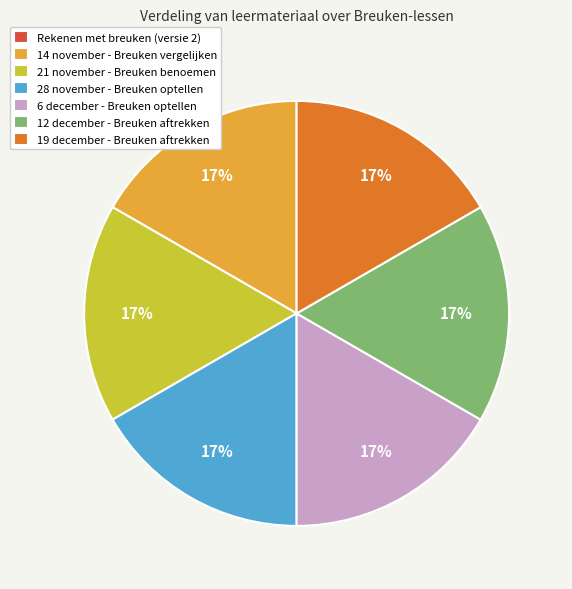

Do 19 december - Breuken aftrekken and 14 november - Breuken vergelijken together represent more than half of the pie?

No